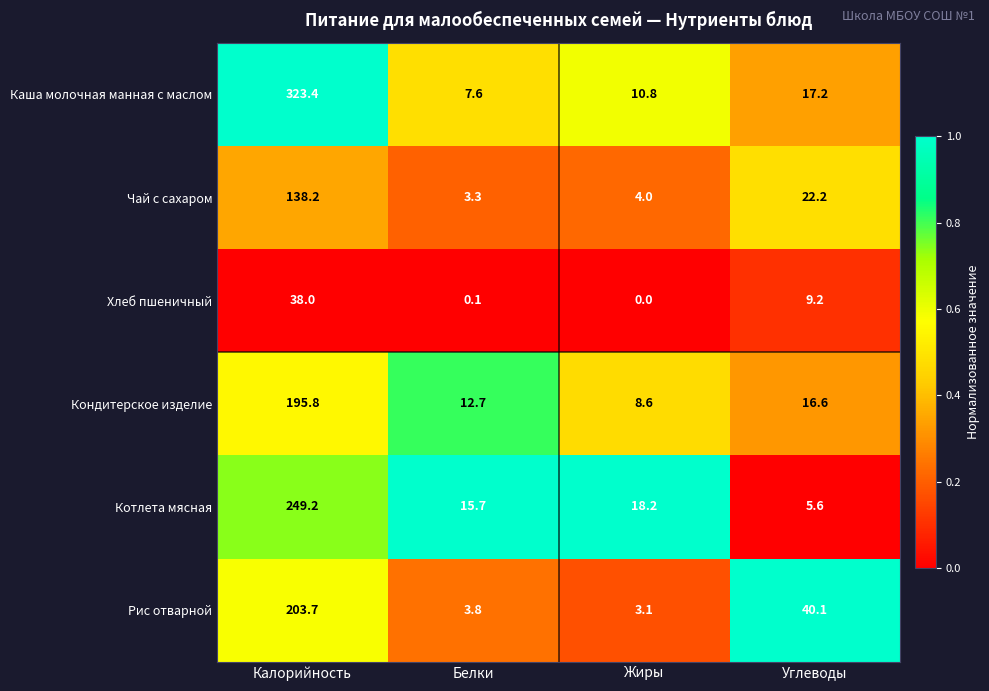

At which category is the sum across all series the highest?

Калорийность